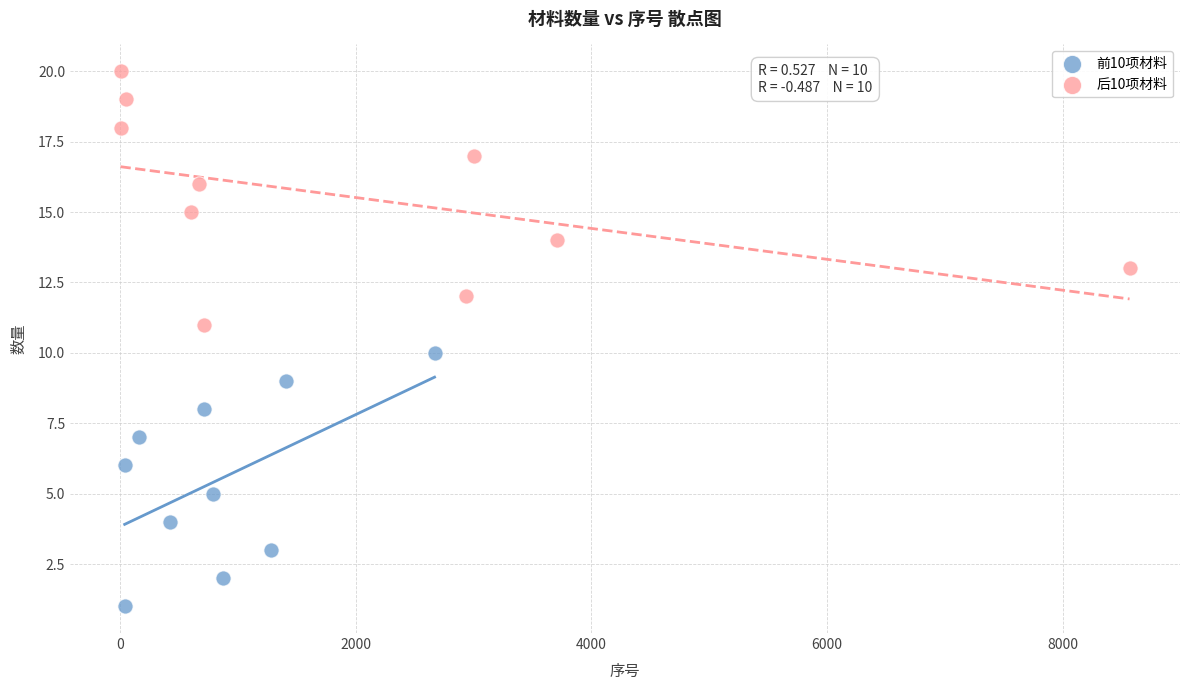

Which series reaches the minimum Y coordinate?

前10项材料